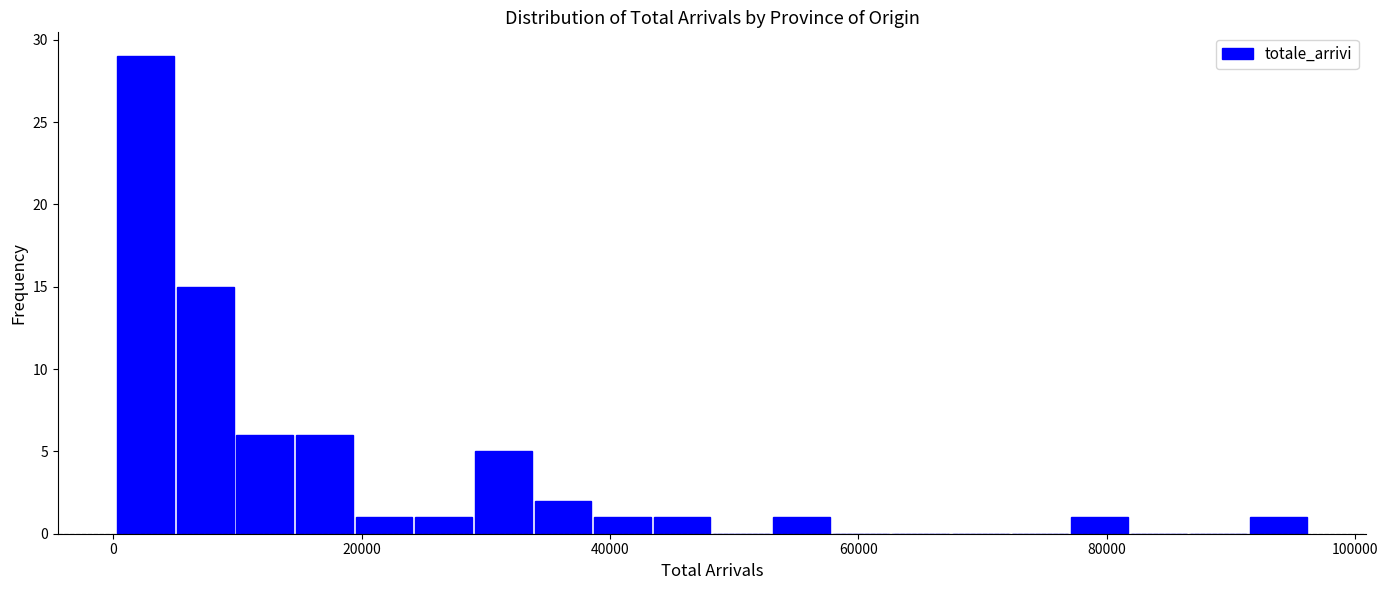

Around what value on the x-axis is the tallest bar? Give the approximate position of its centre, as read against the axis.

2000